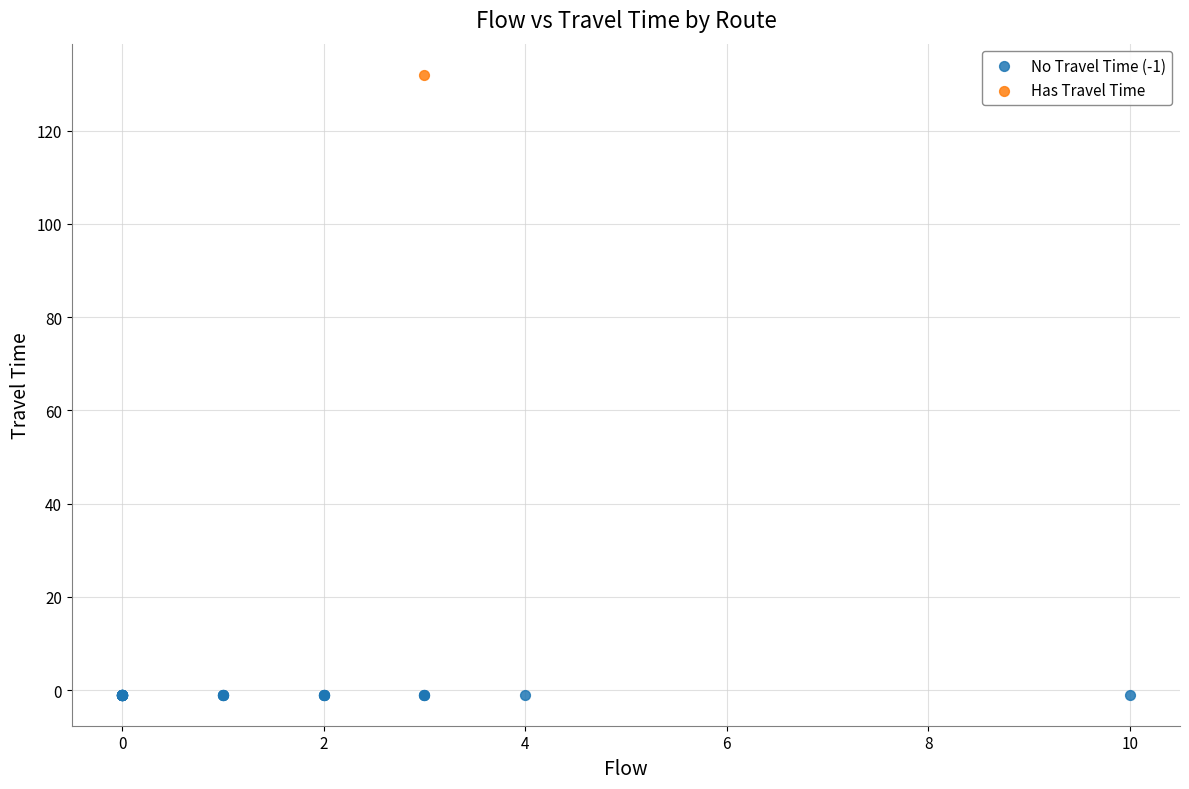

What are all the series names shown in the legend?

No Travel Time (-1), Has Travel Time